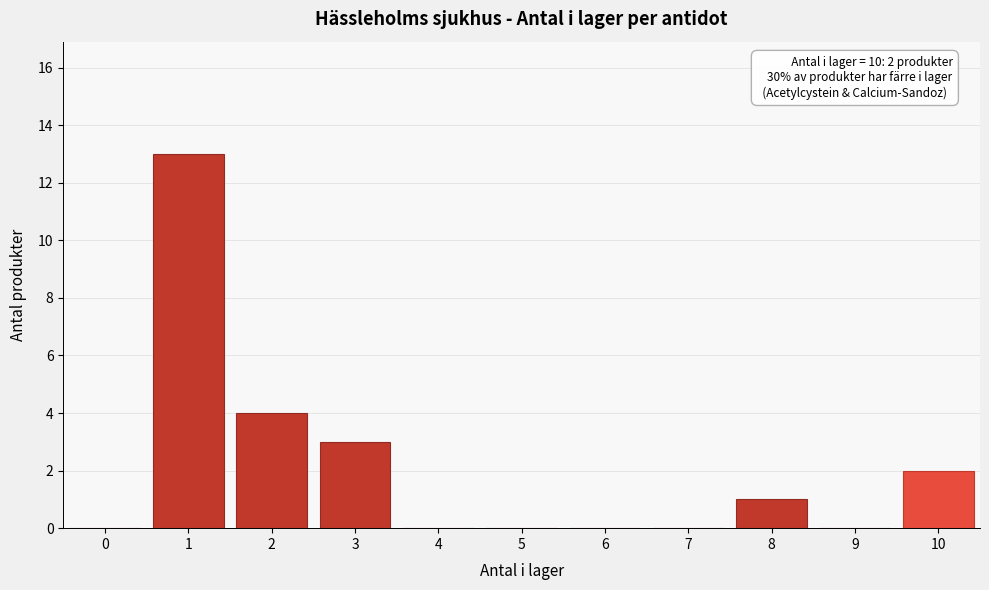

Reading left to right, extract all data points from this chart.

0=0	1=13	2=4	3=3	4=0	5=0	6=0	7=0	8=1	9=0	10=2